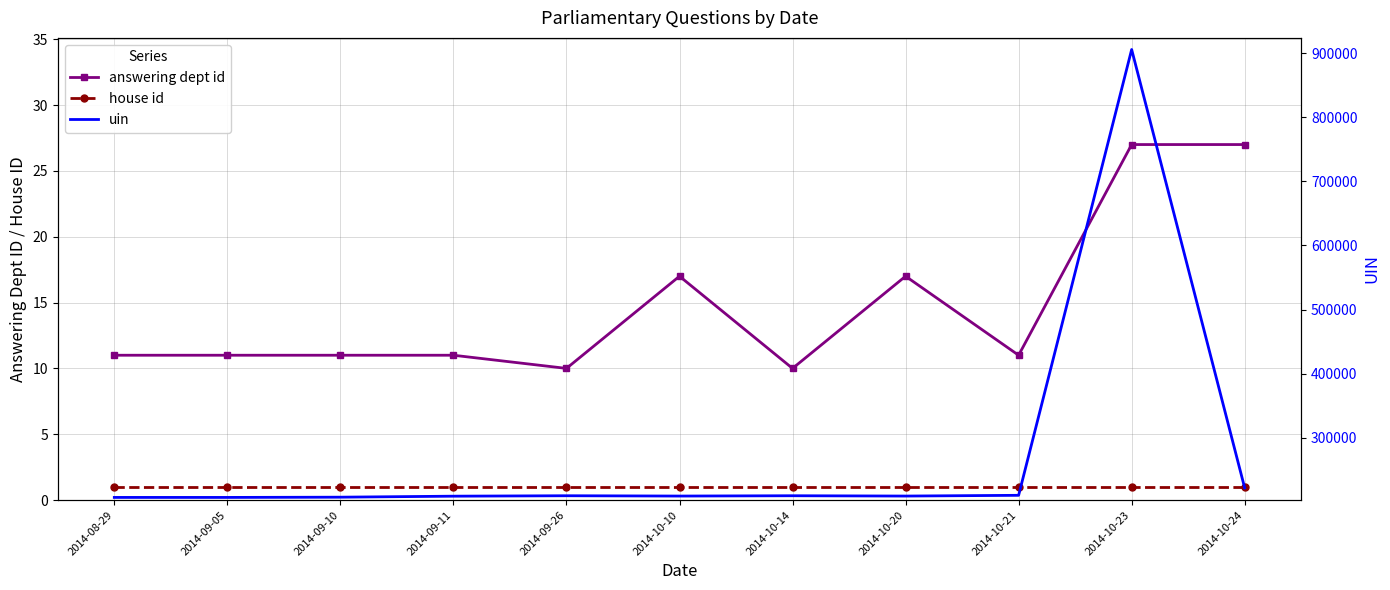

True or false: answering dept id and house id intersect in this chart.

False